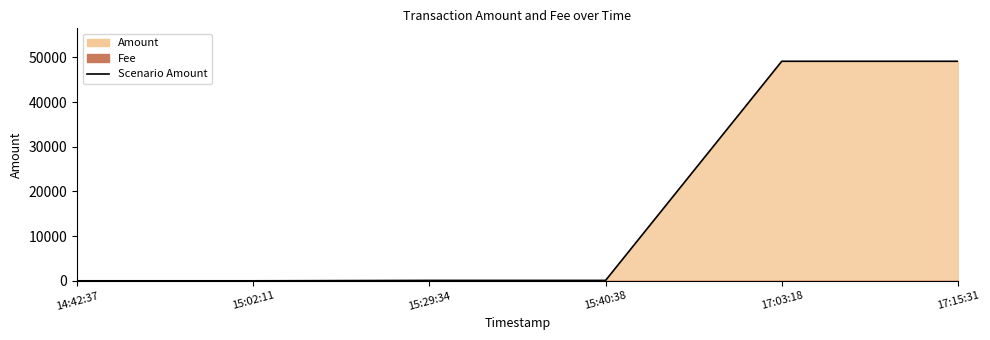

List the labels in order of value, smallest first.

15:02:11, 14:42:37, 15:40:38, 15:29:34, 17:15:31, 17:03:18